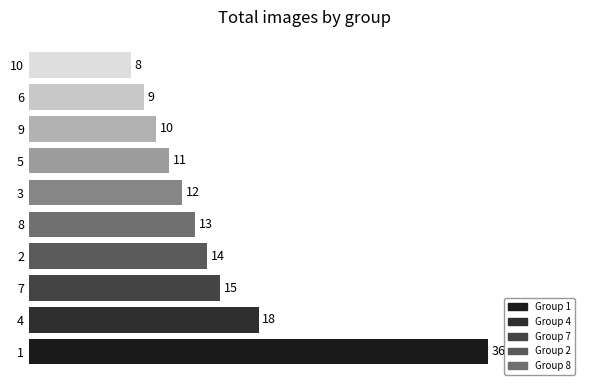

Count the number of categories in the chart.

10